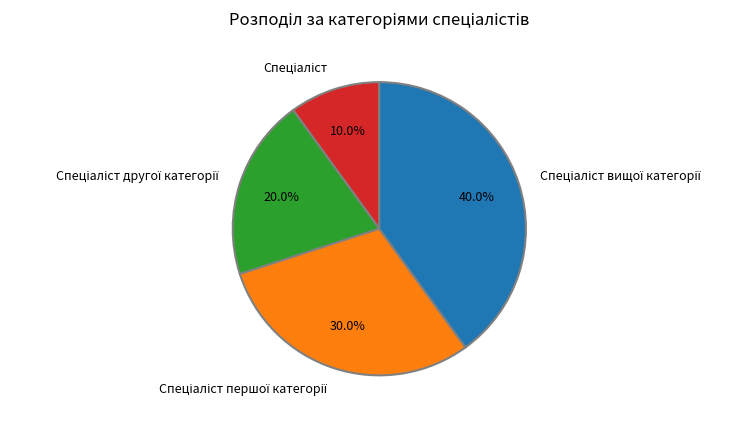

Is there any slice that represents more than half of the pie?

No